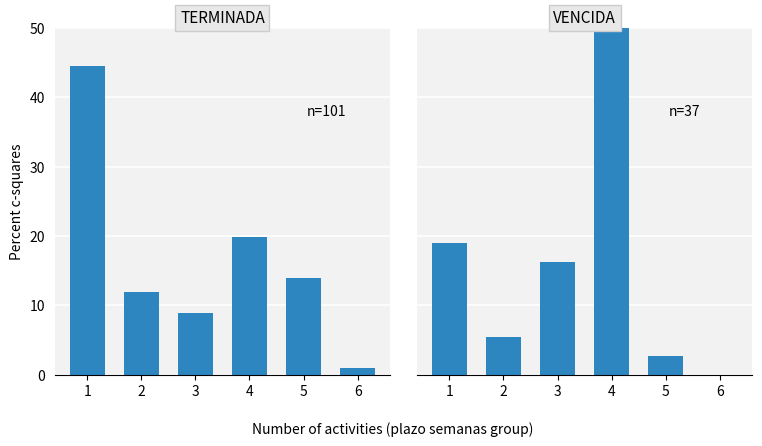

Between 4 and 5, which is larger?

4